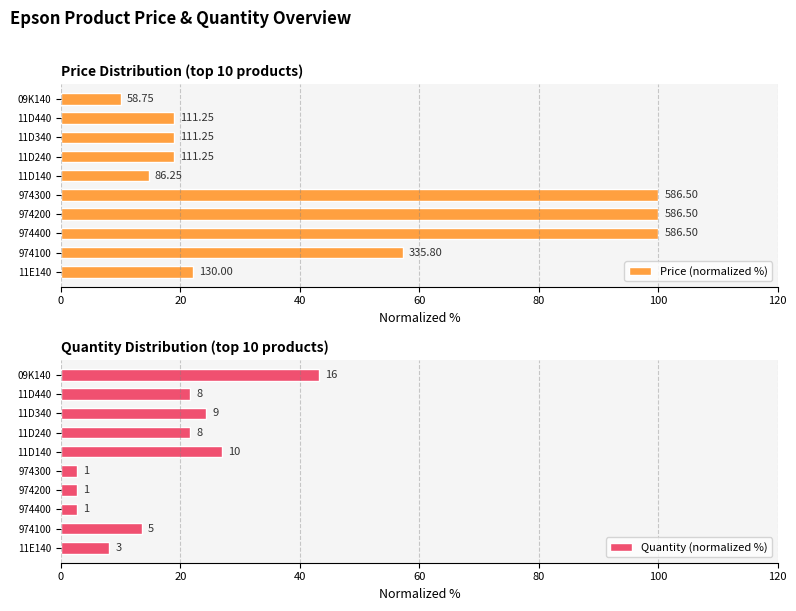

What is the difference between the maximum and minimum values in the Price (normalized %) series?

90.0